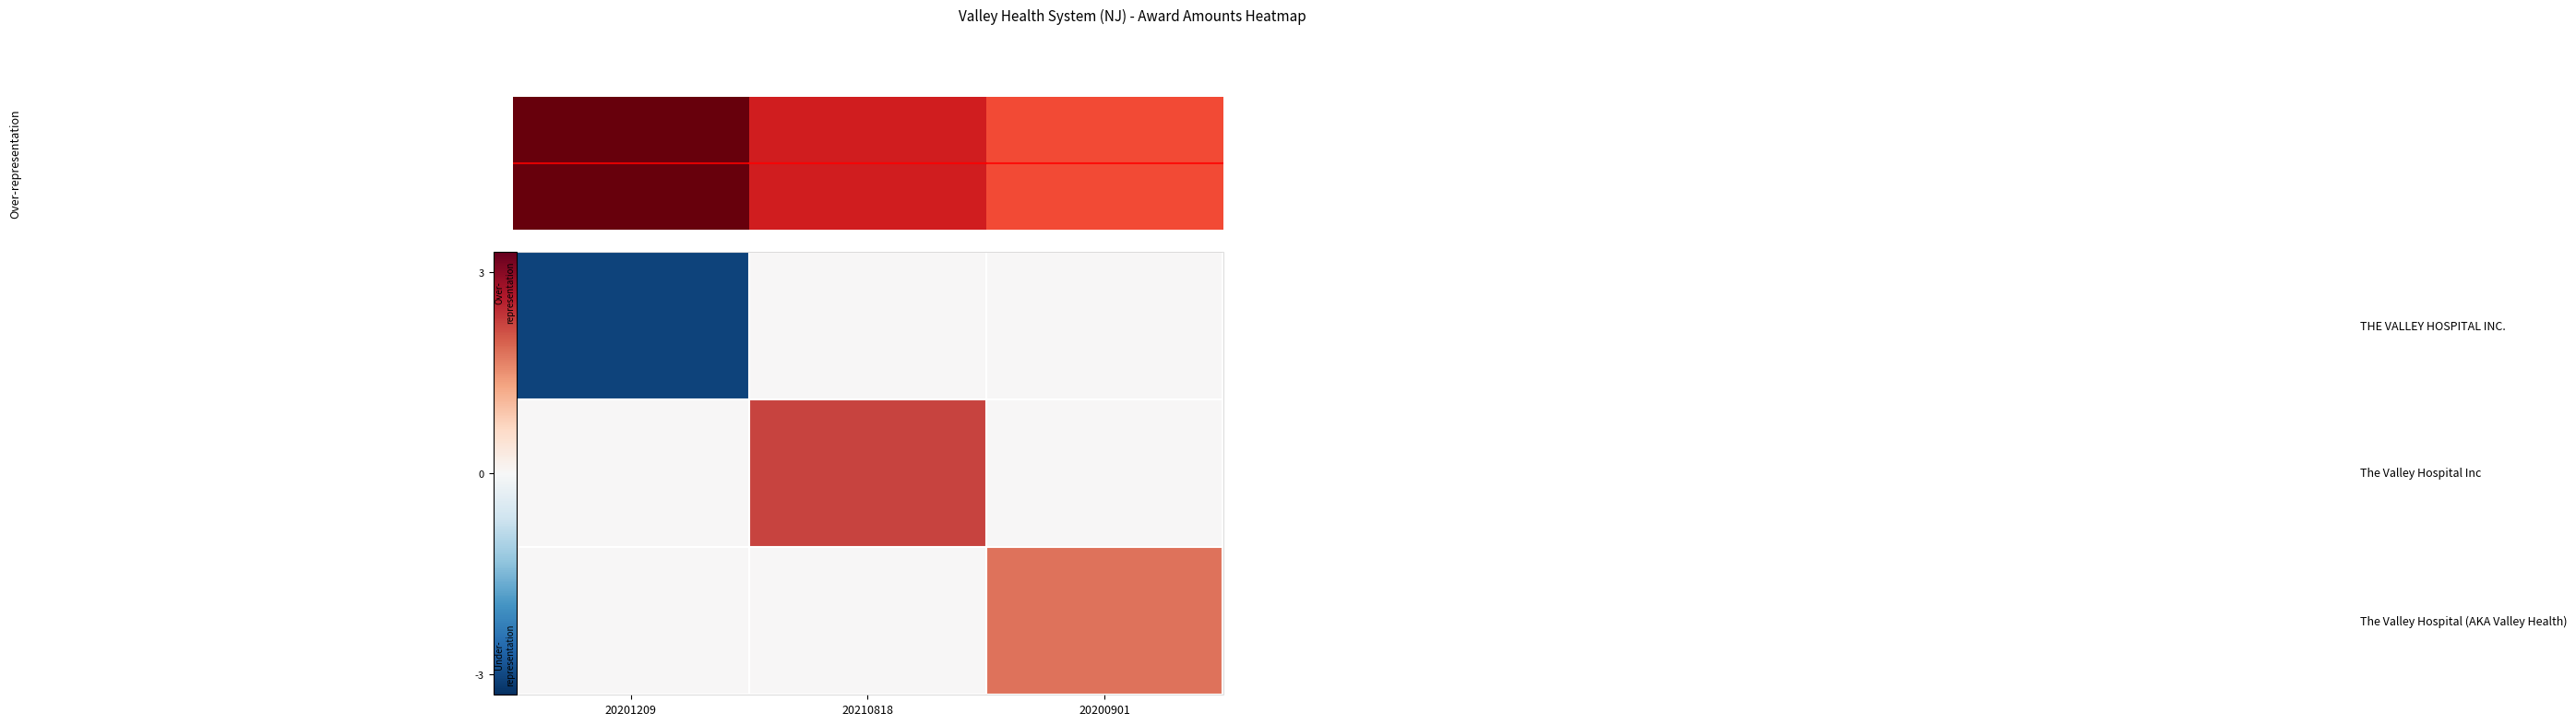

How many distinct data groups are displayed?

3